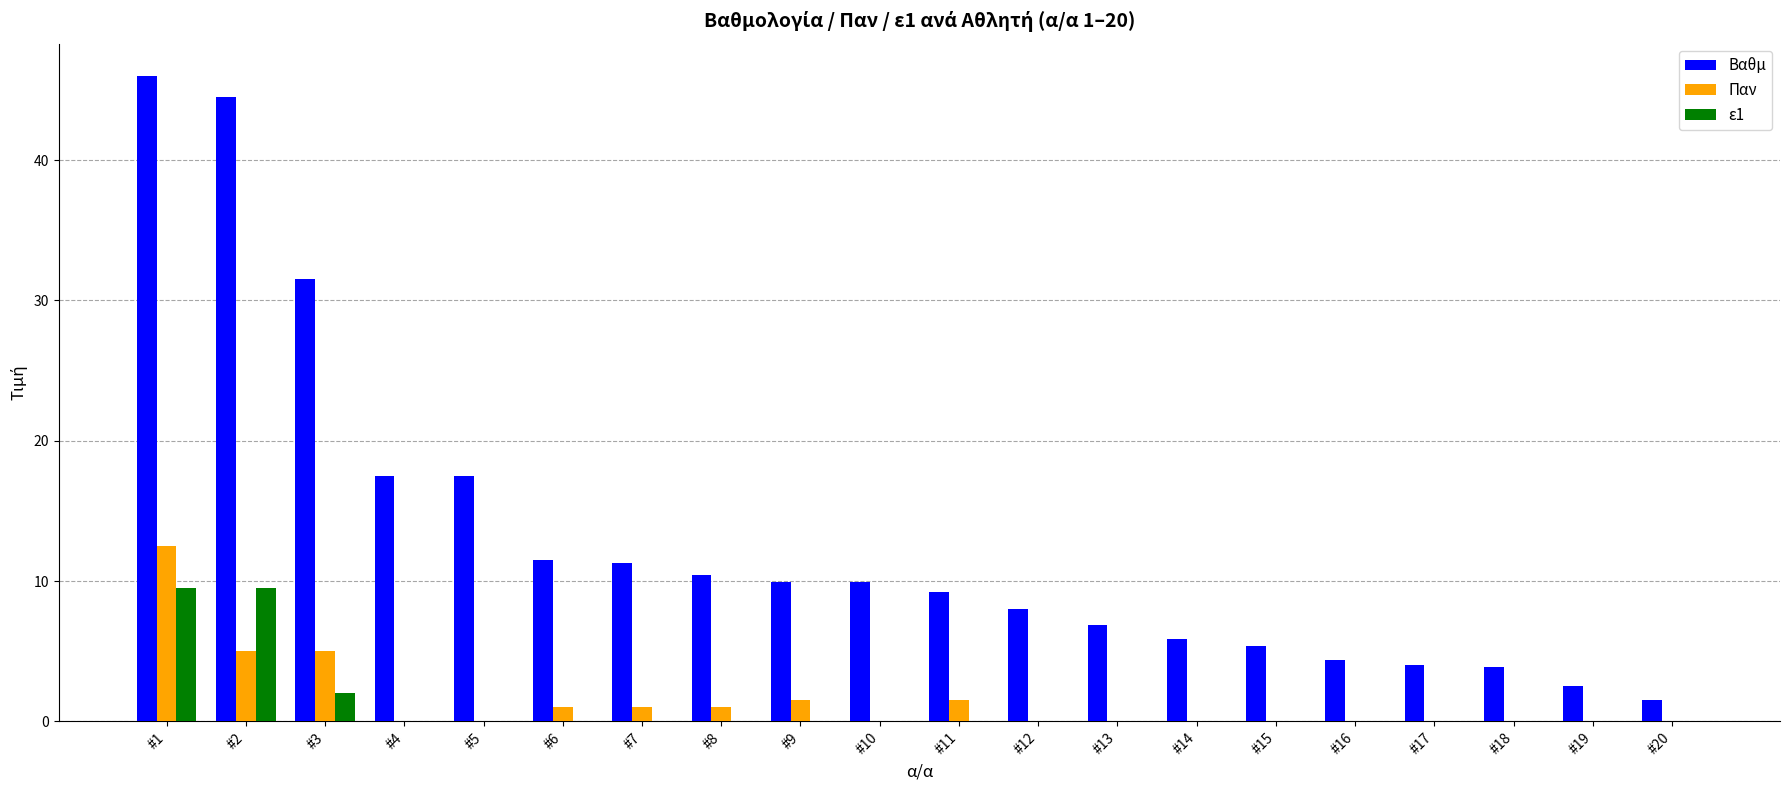

Which series has the largest total across all categories?

Βαθμ